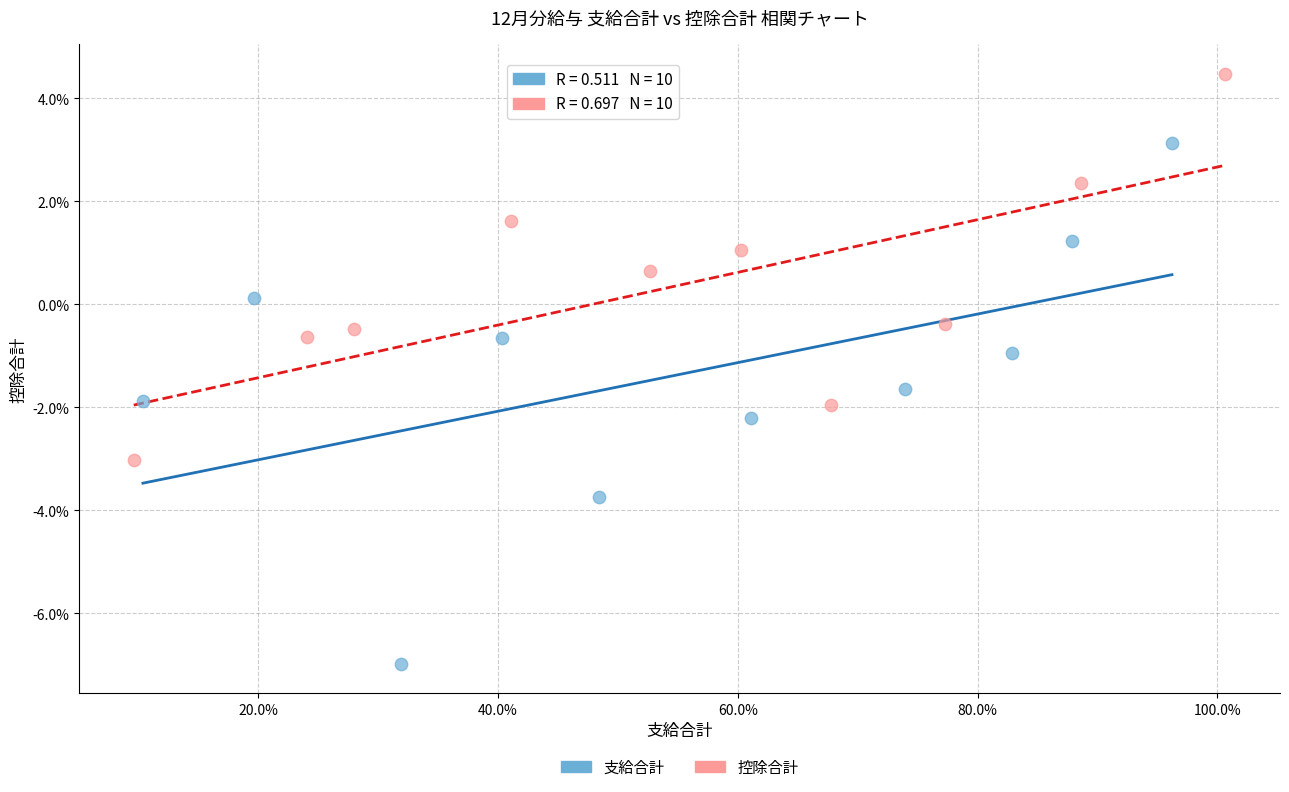

Which series contains the lowest Y value?

支給合計